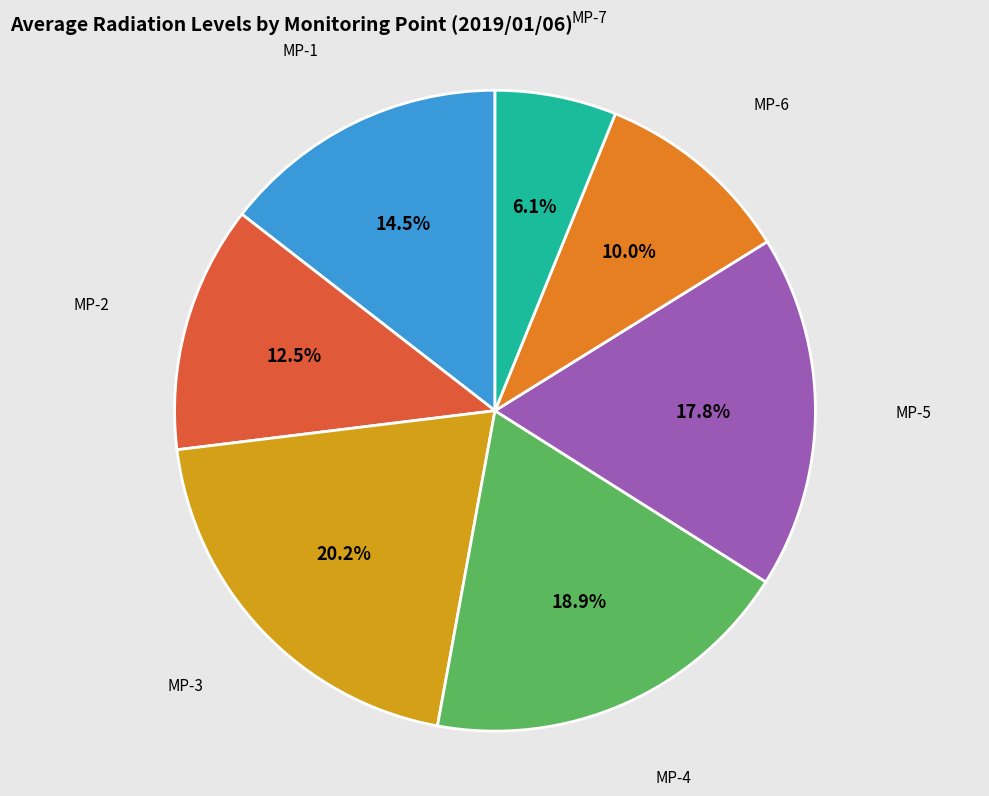

Is it true that MP-5 is 29% of the pie?

False